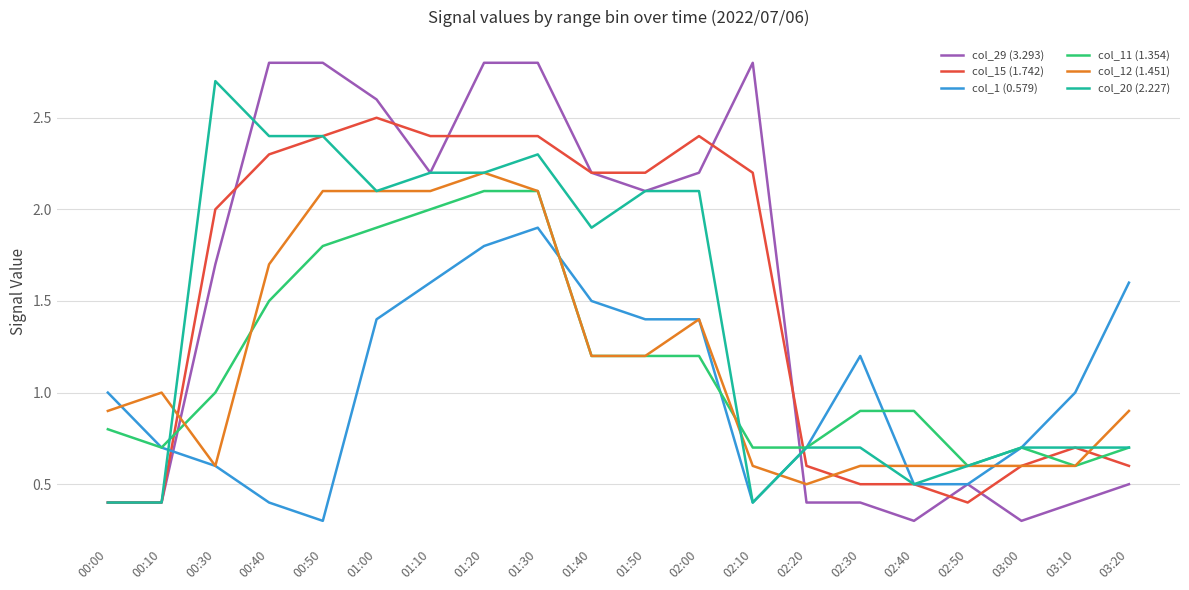

What is the maximum value shown in the chart?

2.8